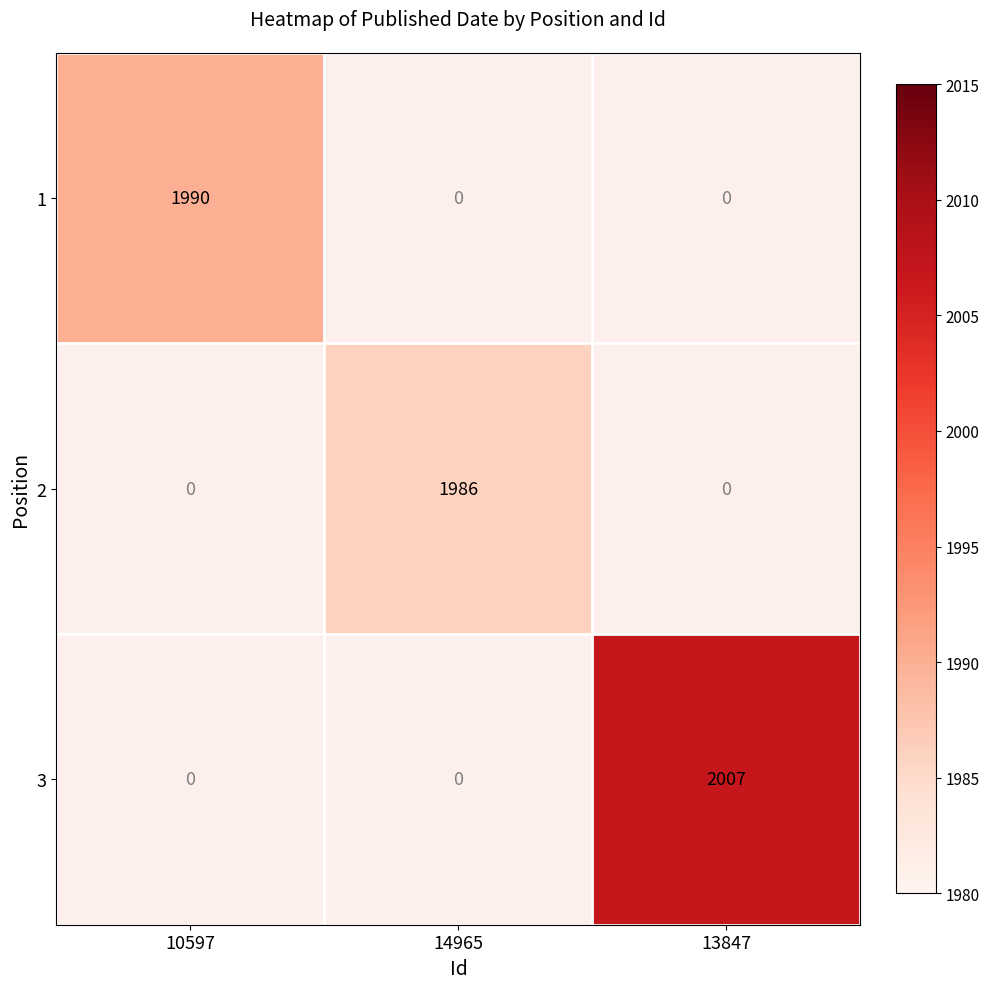

True or false: 1 has a value of 1990 at 10597.

True